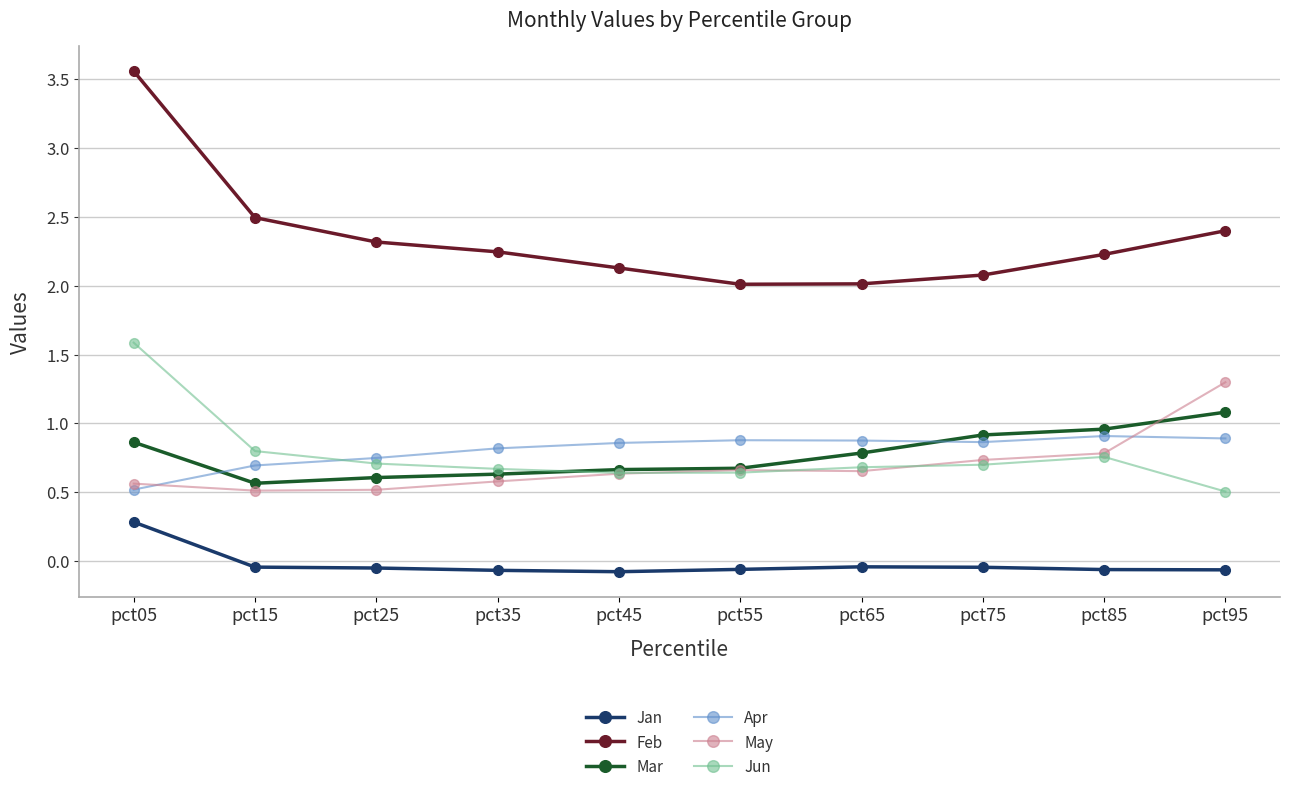

After their last crossing, which series has the higher values: May or Apr?

May